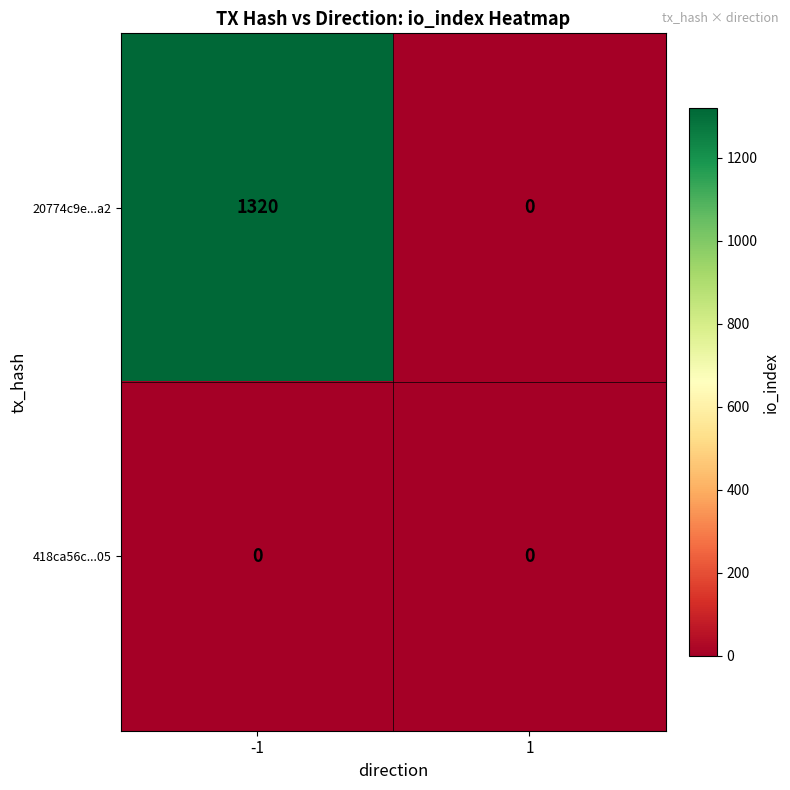

Which series has the largest total across all categories?

20774c9e...a2